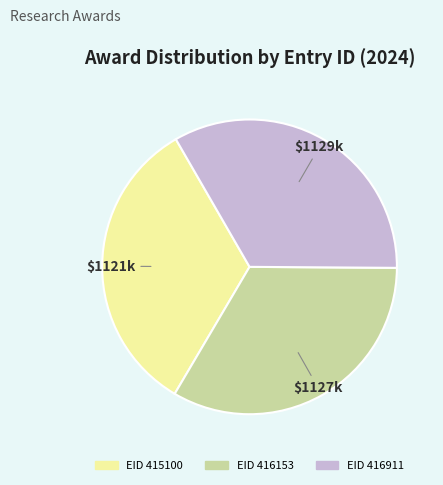

Is there a majority slice in this chart?

No